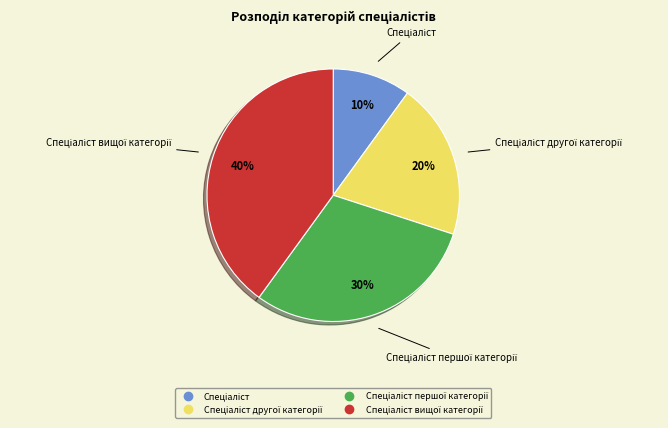

Is there any slice that represents more than half of the pie?

No